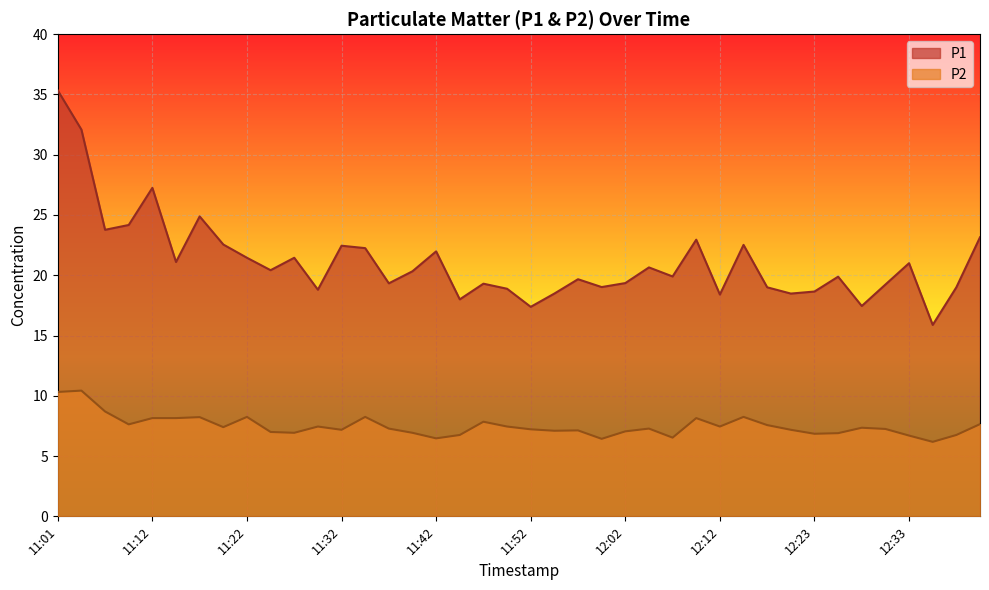

Is the value of P1 at 12:17 greater than the value of P2 at 11:52?

Yes